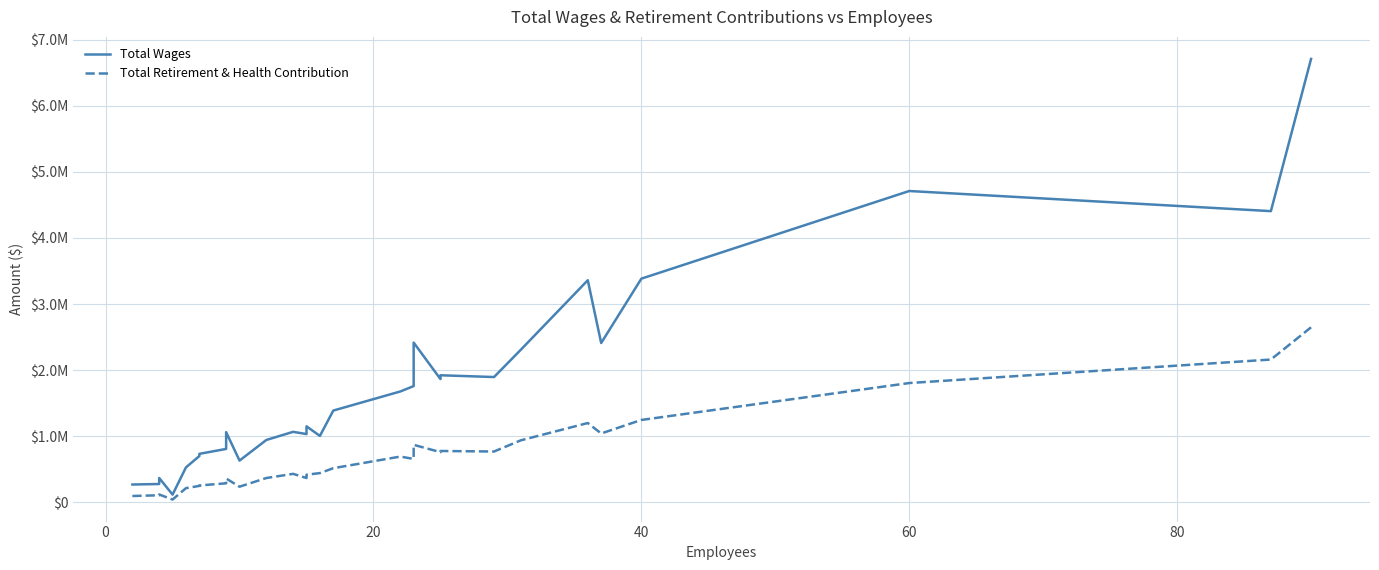

True or false: Total Retirement & Health Contribution and Total Wages intersect in this chart.

False